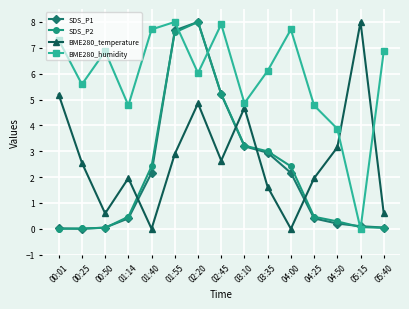

Is the value of BME280_temperature at 00:50 greater than the value of SDS_P1 at 03:35?

No